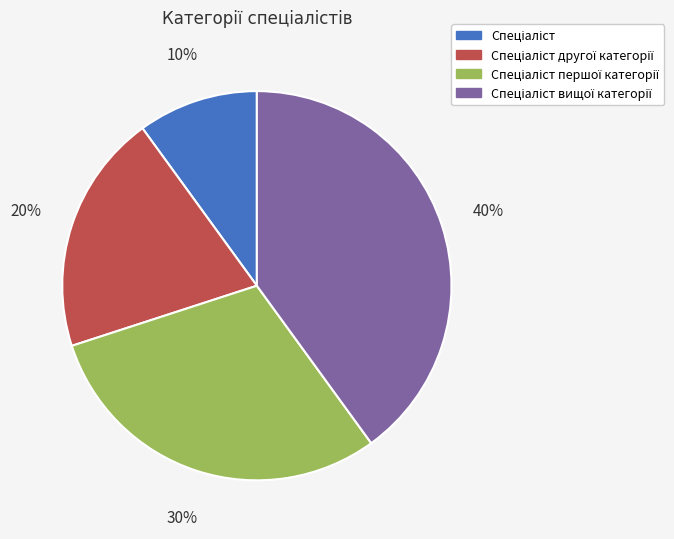

Is there any slice that represents more than half of the pie?

No